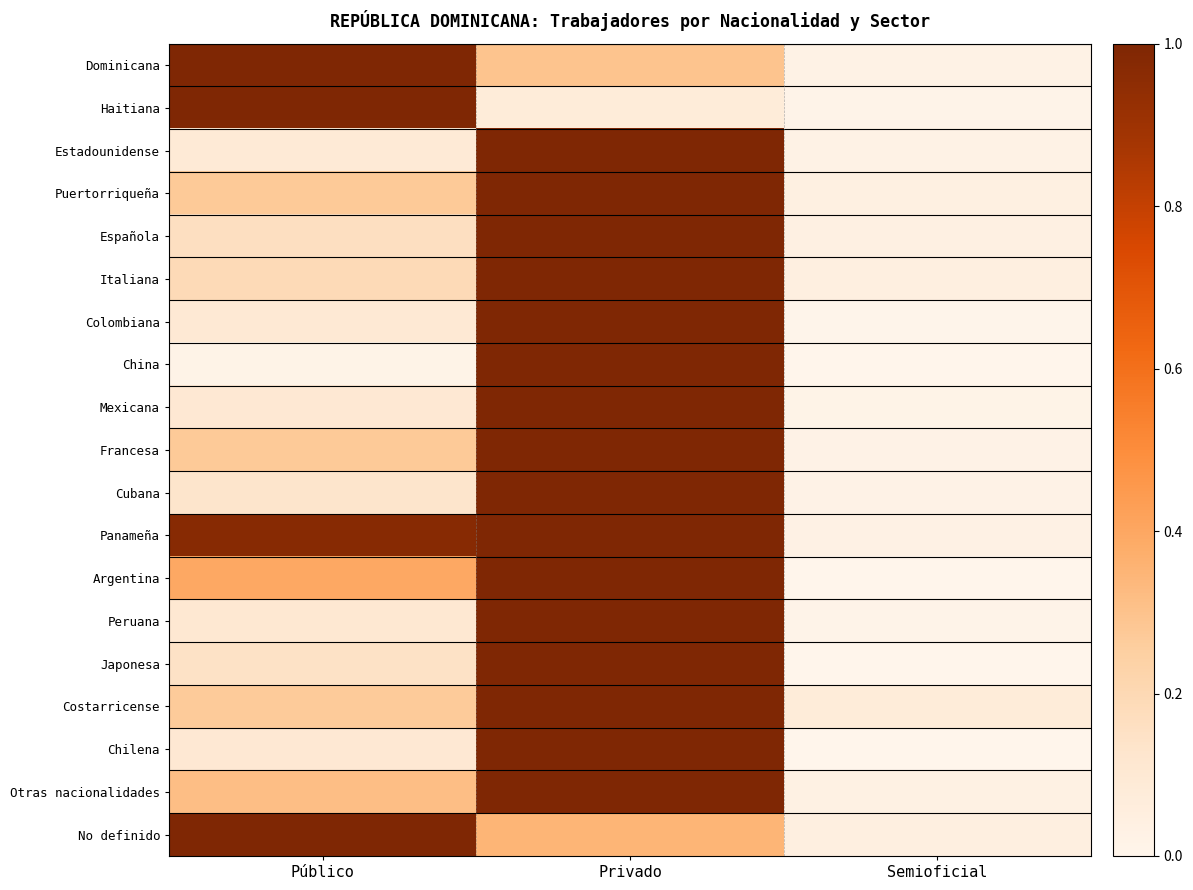

Which has a higher value, Público or Semioficial?

Público